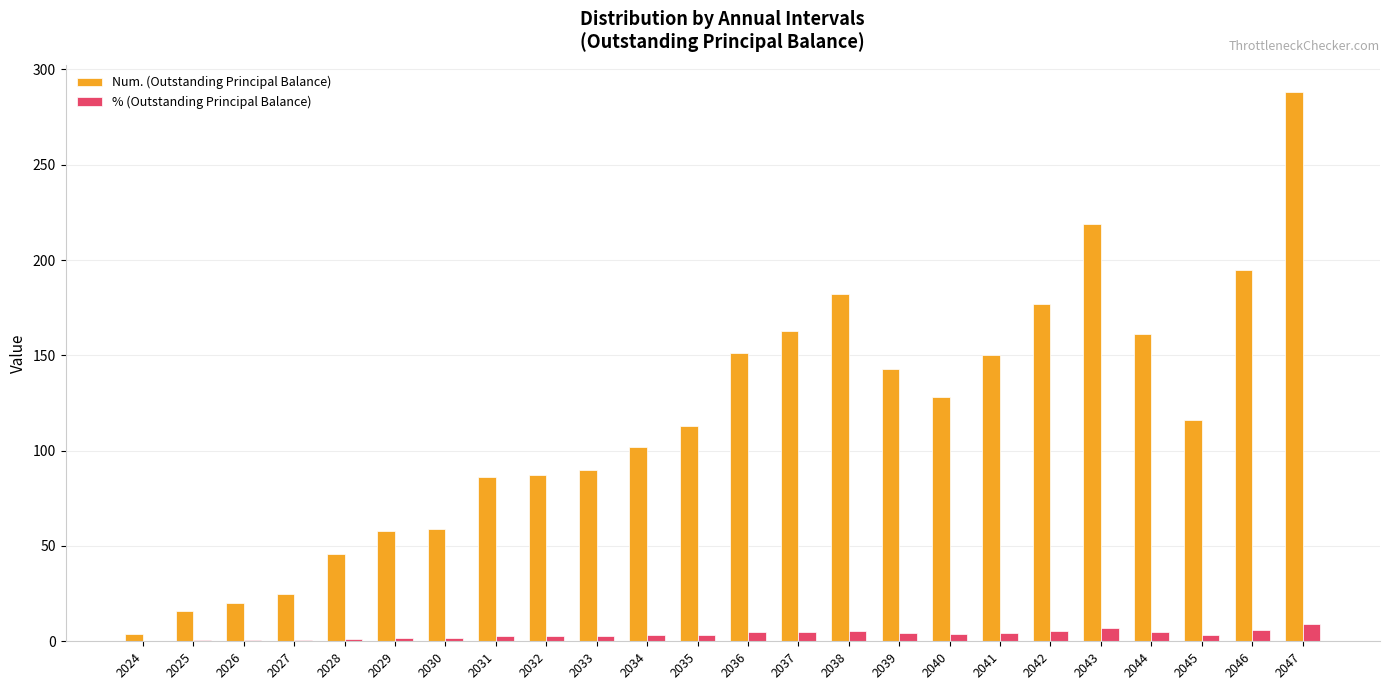

Which category has the highest value in the Num. (Outstanding Principal Balance) series?

2047